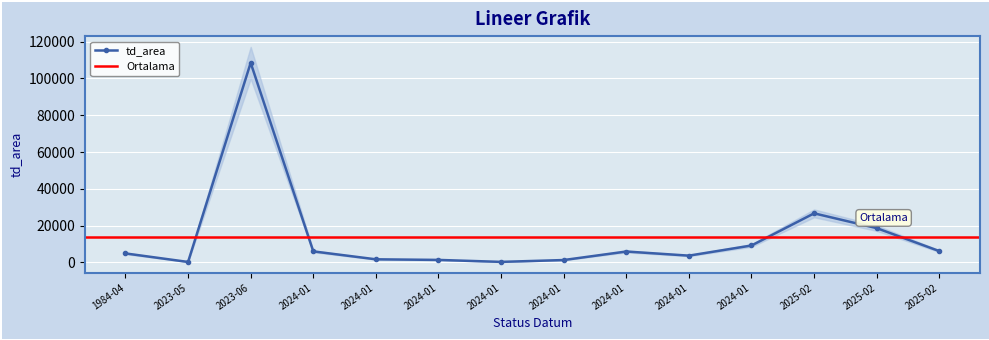

True or false: the data shows 10687.4 at 2025-02-19.

False